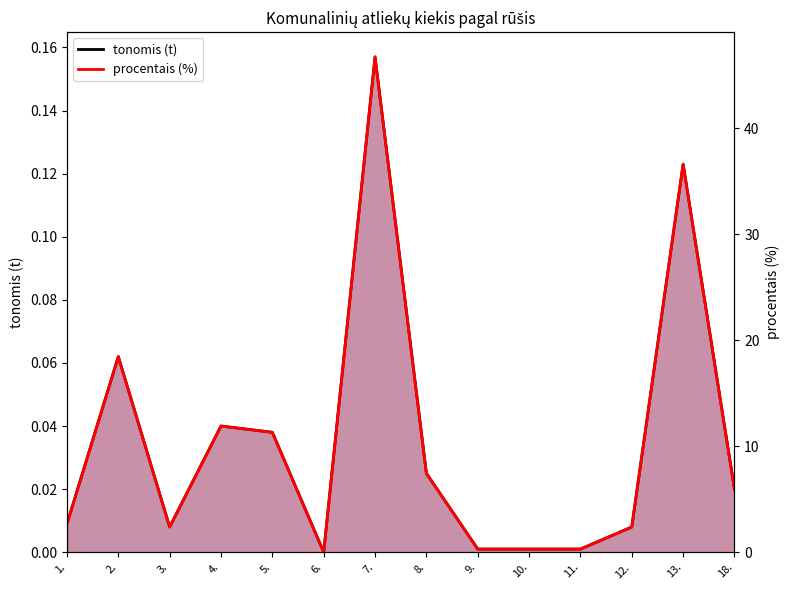

What are all the series names shown in the legend?

tonomis (t), procentais (%)